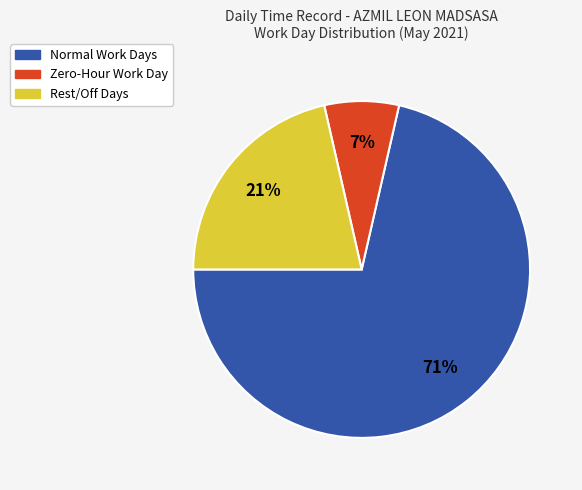

To the nearest percent, what is the average slice percentage?

33%